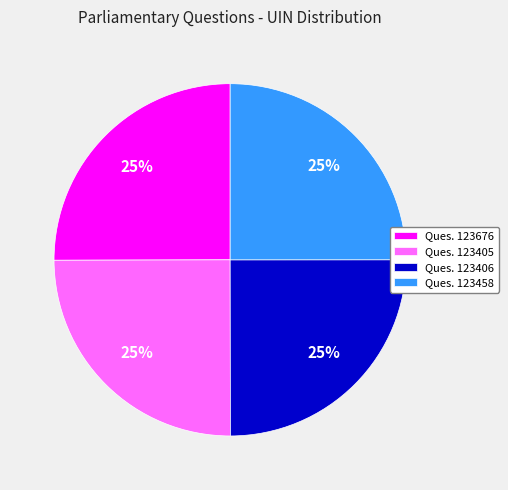

What is the ratio of the value at Ques. 123676 to the value at Ques. 123458?

1.0